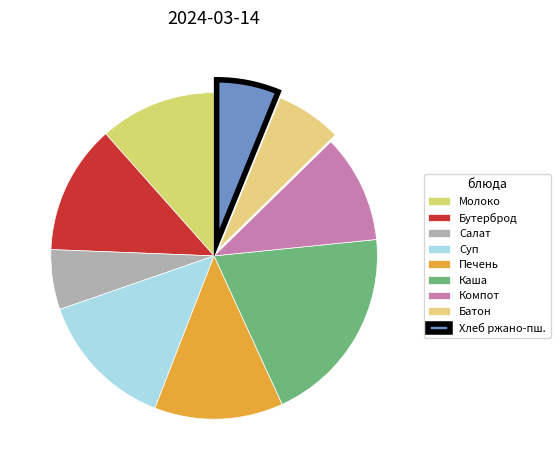

What is the smallest slice in the pie chart?

Салат из помидоров и огурцов